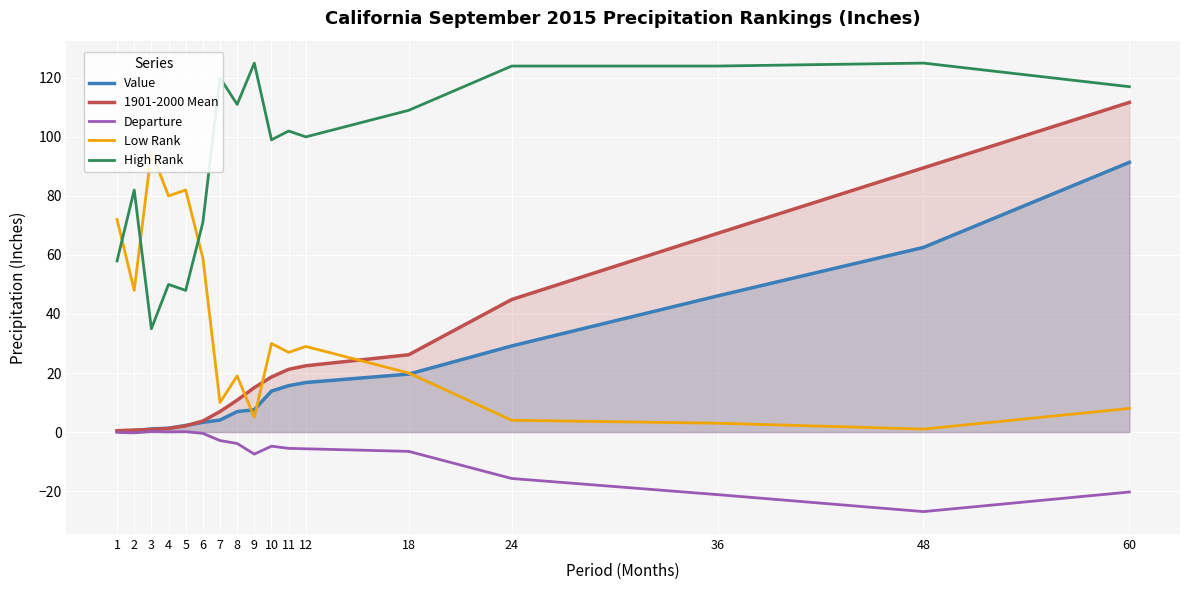

How many categories are shown in the chart?

17